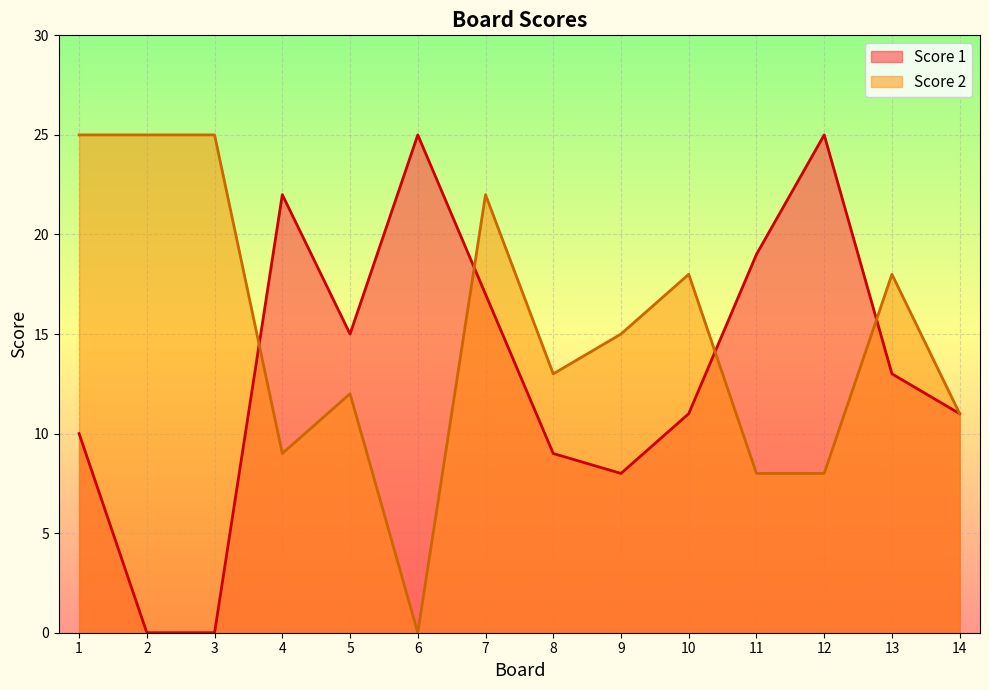

What is the value of the Score 2 point at the 10th from the left?

18